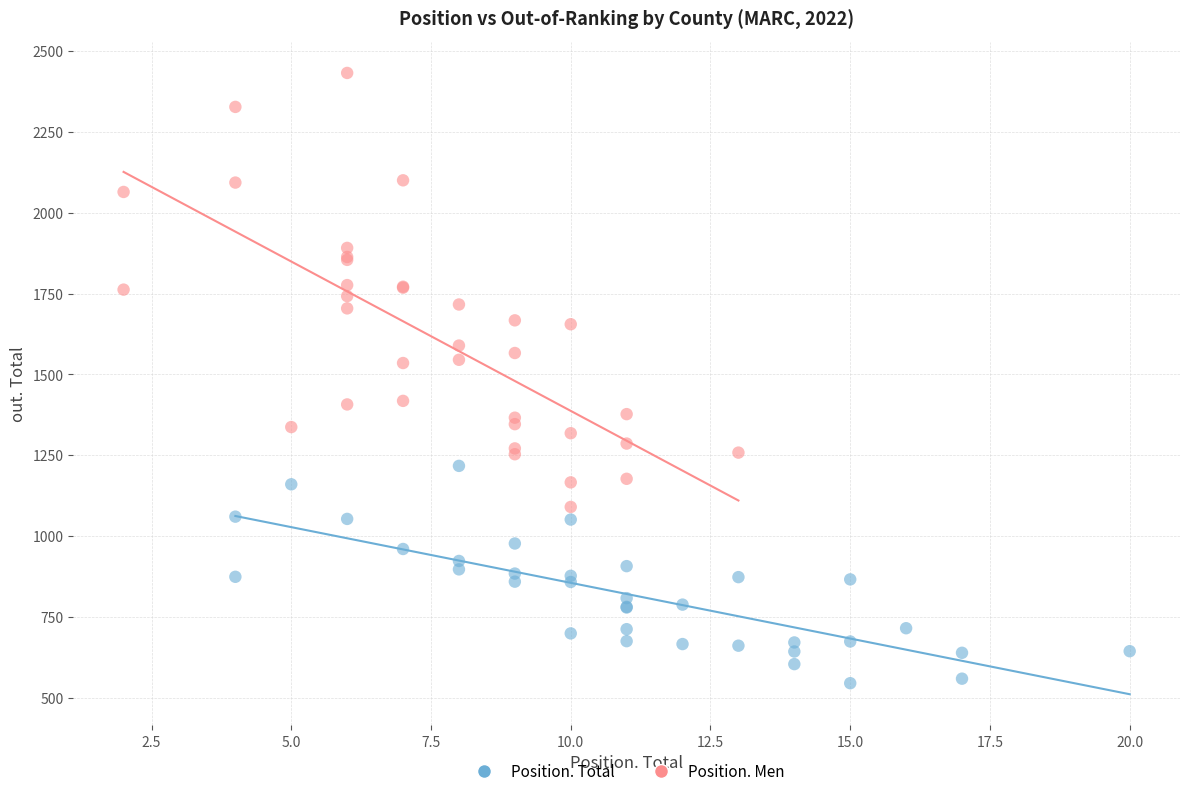

Which series contains the highest Y value?

Position. Men